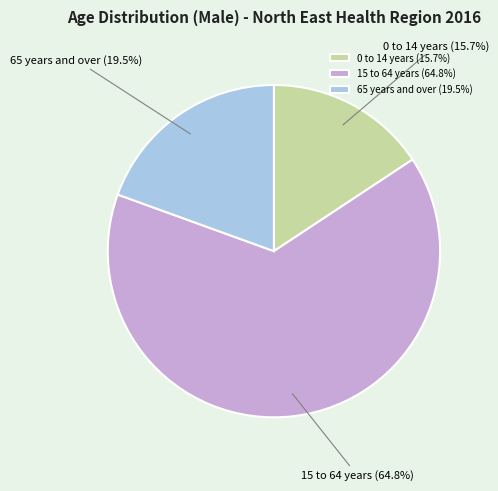

How many slices are in this pie chart?

3